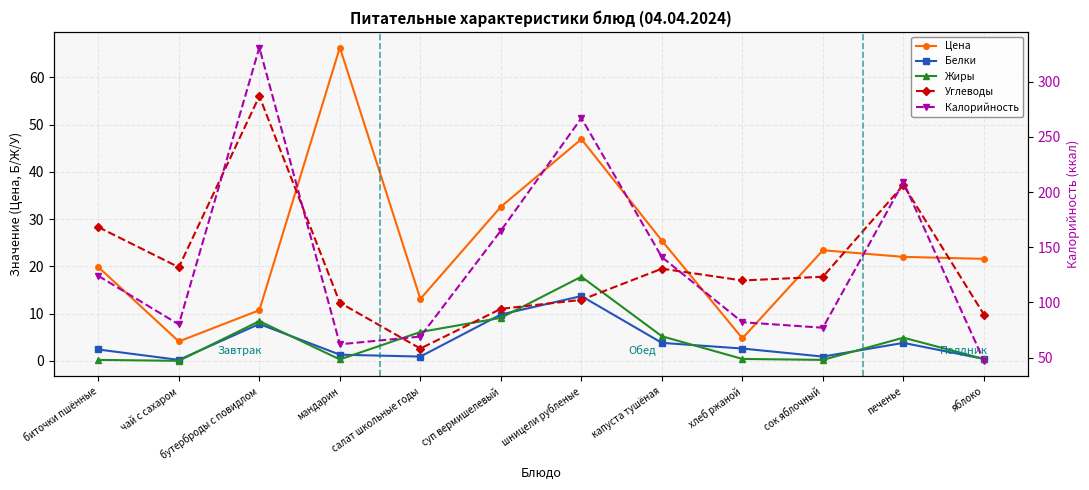

Which has a higher value, печенье or суп вермишелевый?

суп вермишелевый